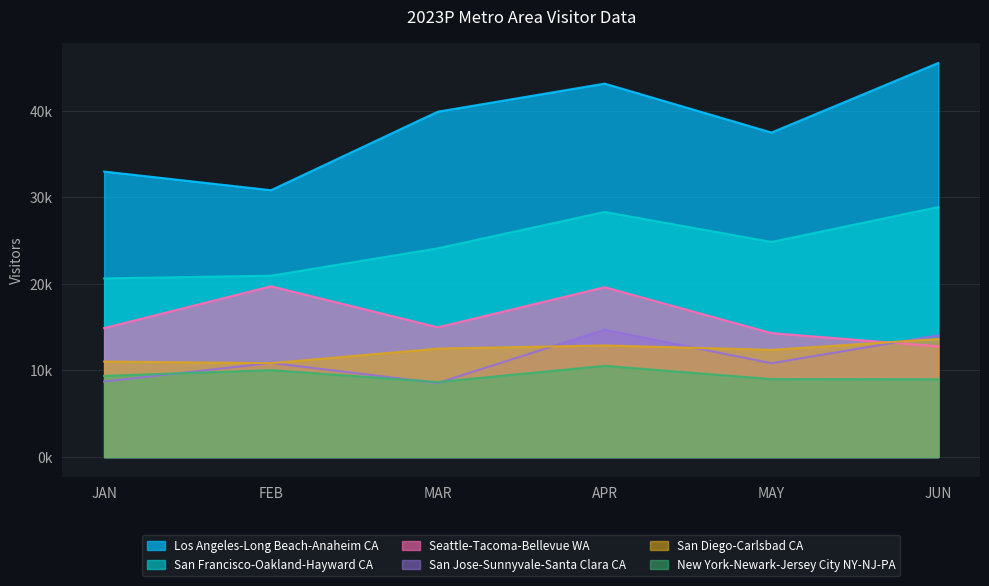

The San Francisco-Oakland-Hayward CA series shows 35217.7 at JAN. True or false?

False